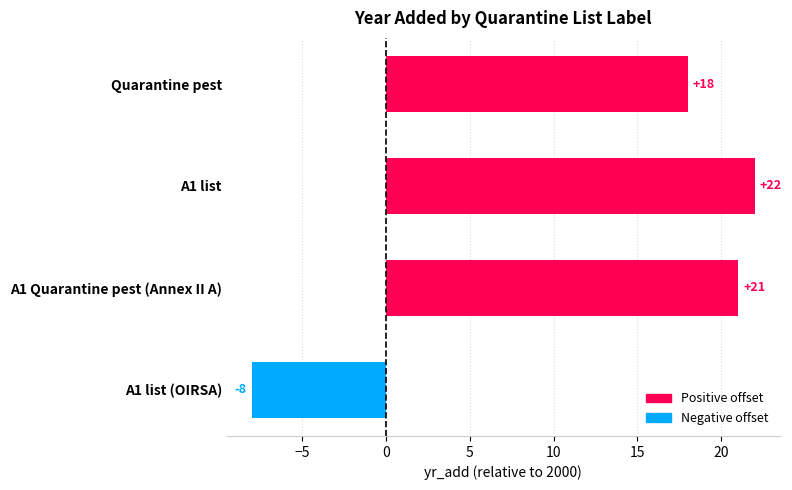

Rank the categories by value from lowest to highest.

A1 list (OIRSA), Quarantine pest, A1 Quarantine pest (Annex II A), A1 list